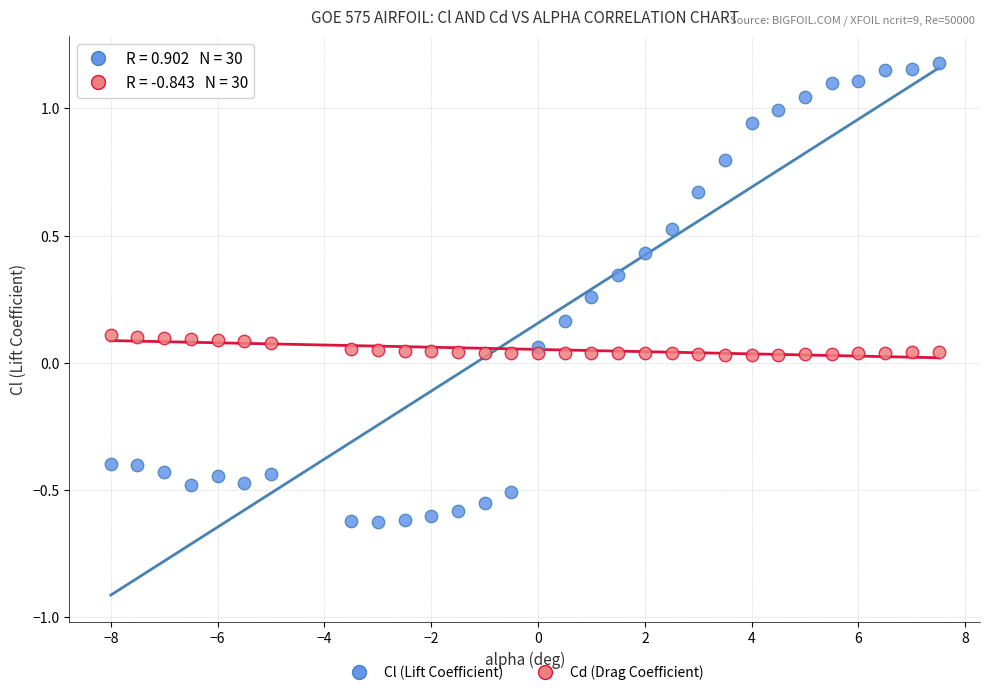

Which series contains the lowest Y value?

Cl (Lift Coefficient)